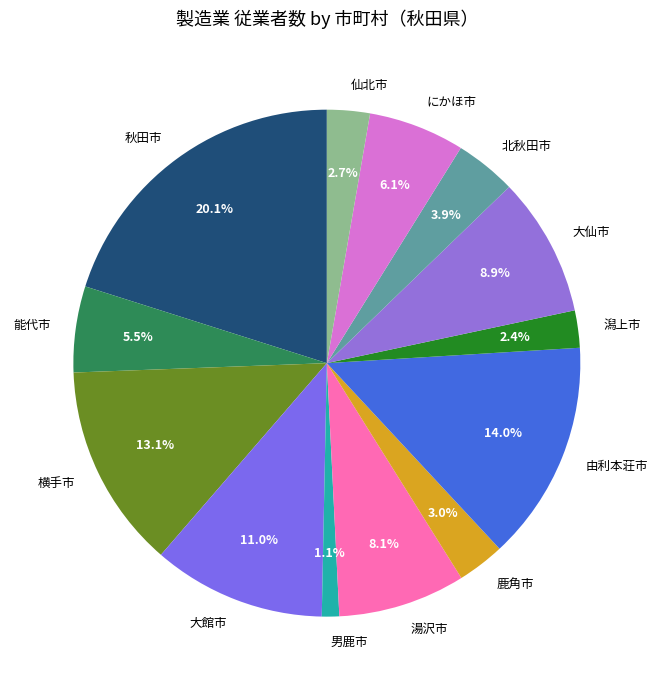

Between 横手市 and 大仙市, which is larger?

横手市